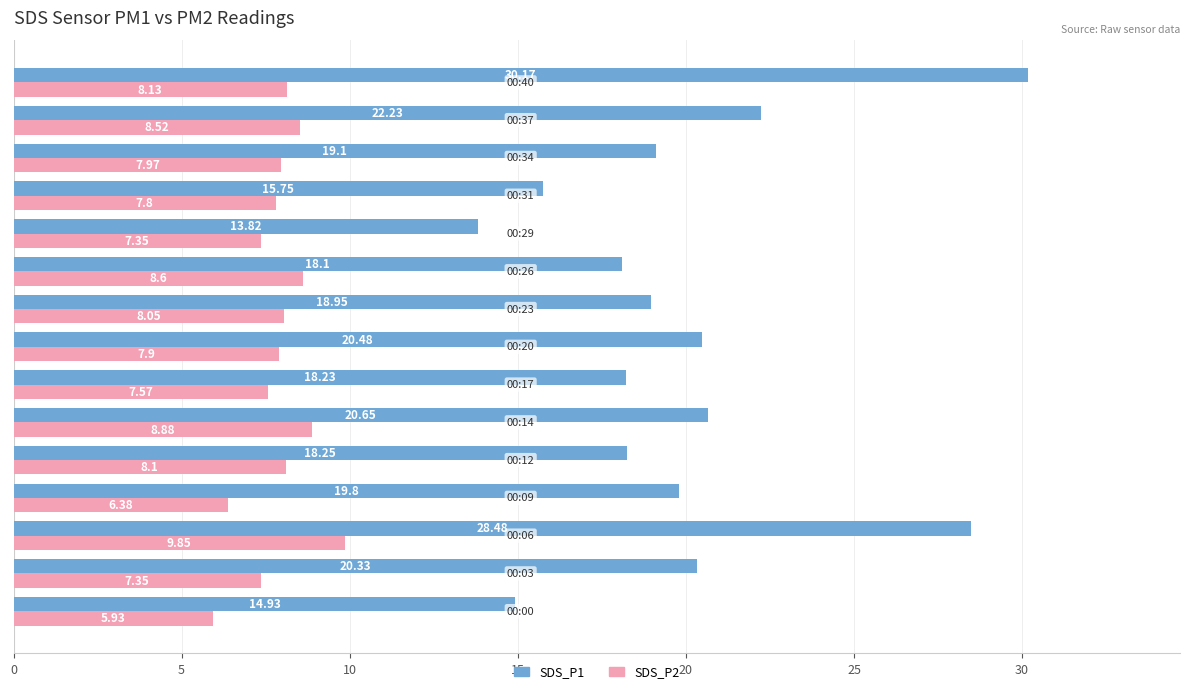

How many values in the SDS_P2 series exceed 7?

13